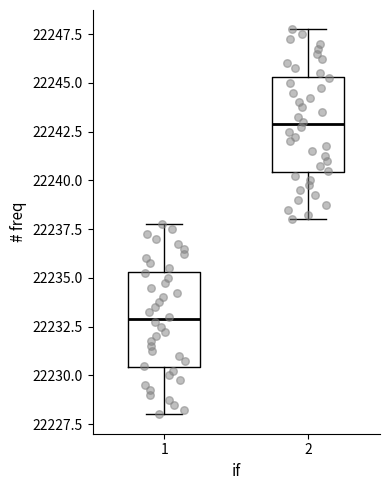

Reading left to right, transcribe this box plot: for each box, give where its median line is, the range the box spans, and where its two whiskers end, as read against the y-axis. The values are not printed on the chart, so give them approximately, as read against the axis.

1: median 22233.0, box 22230.5 to 22235.5, whiskers 22228.0 to 22238.0
2: median 22243.0, box 22240.5 to 22245.5, whiskers 22238.0 to 22248.0